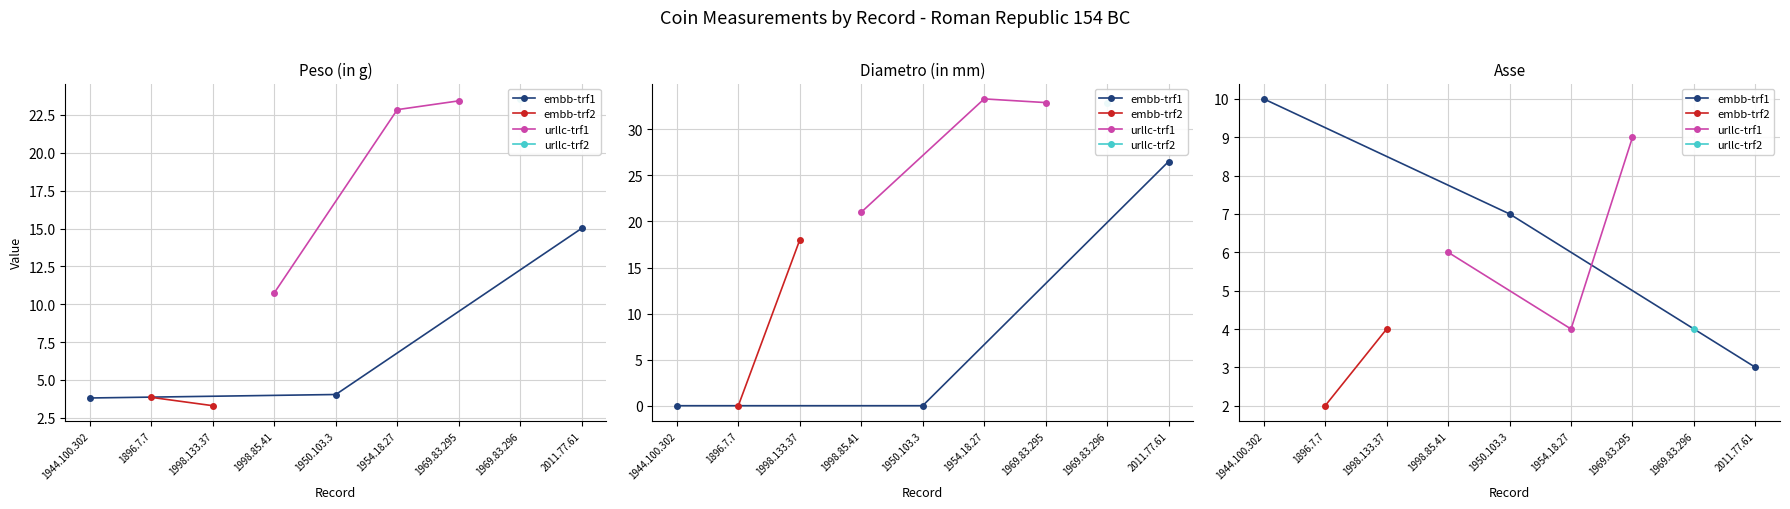

The Peso (in g) series shows 10.8 at 1998.85.41. True or false?

True